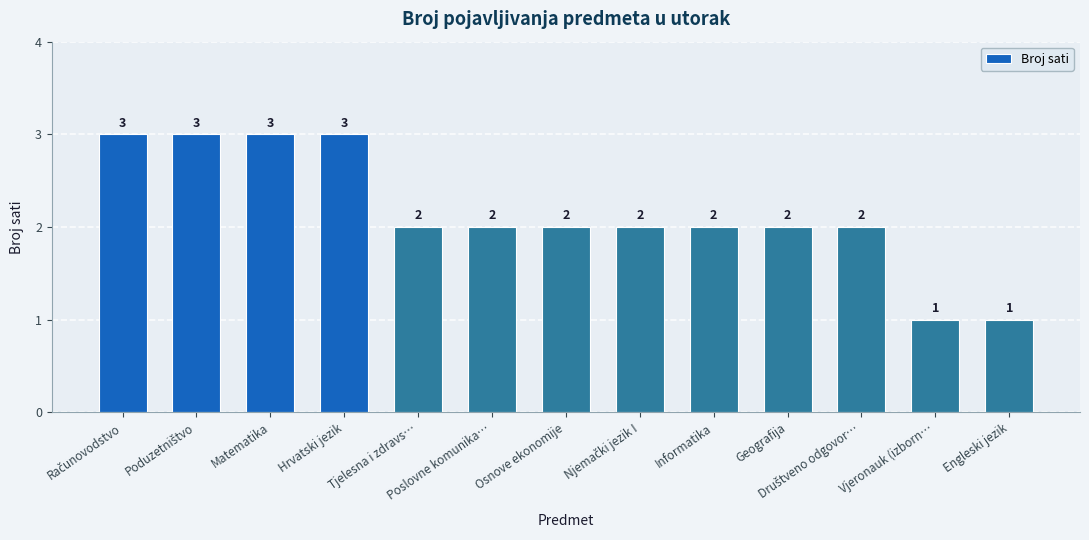

What is the sum of the values at Geografija and Osnove ekonomije?

4